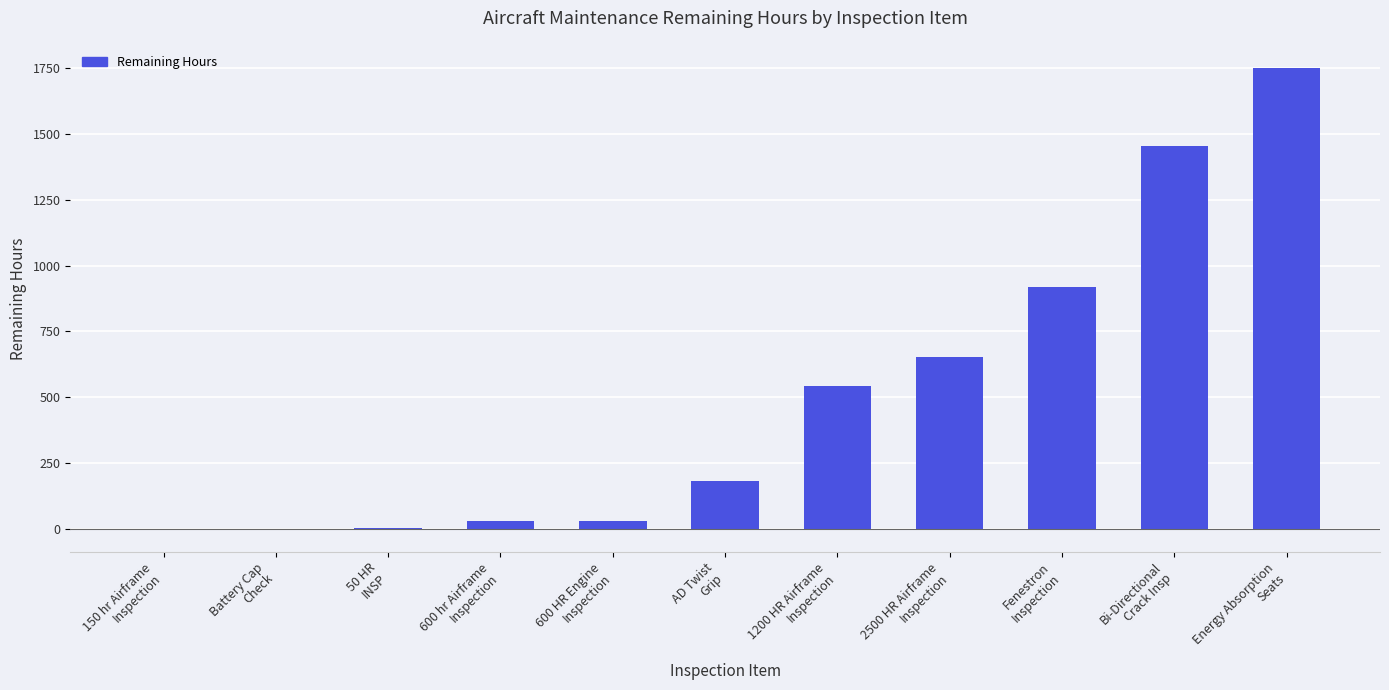

How many distinct data groups are displayed?

1